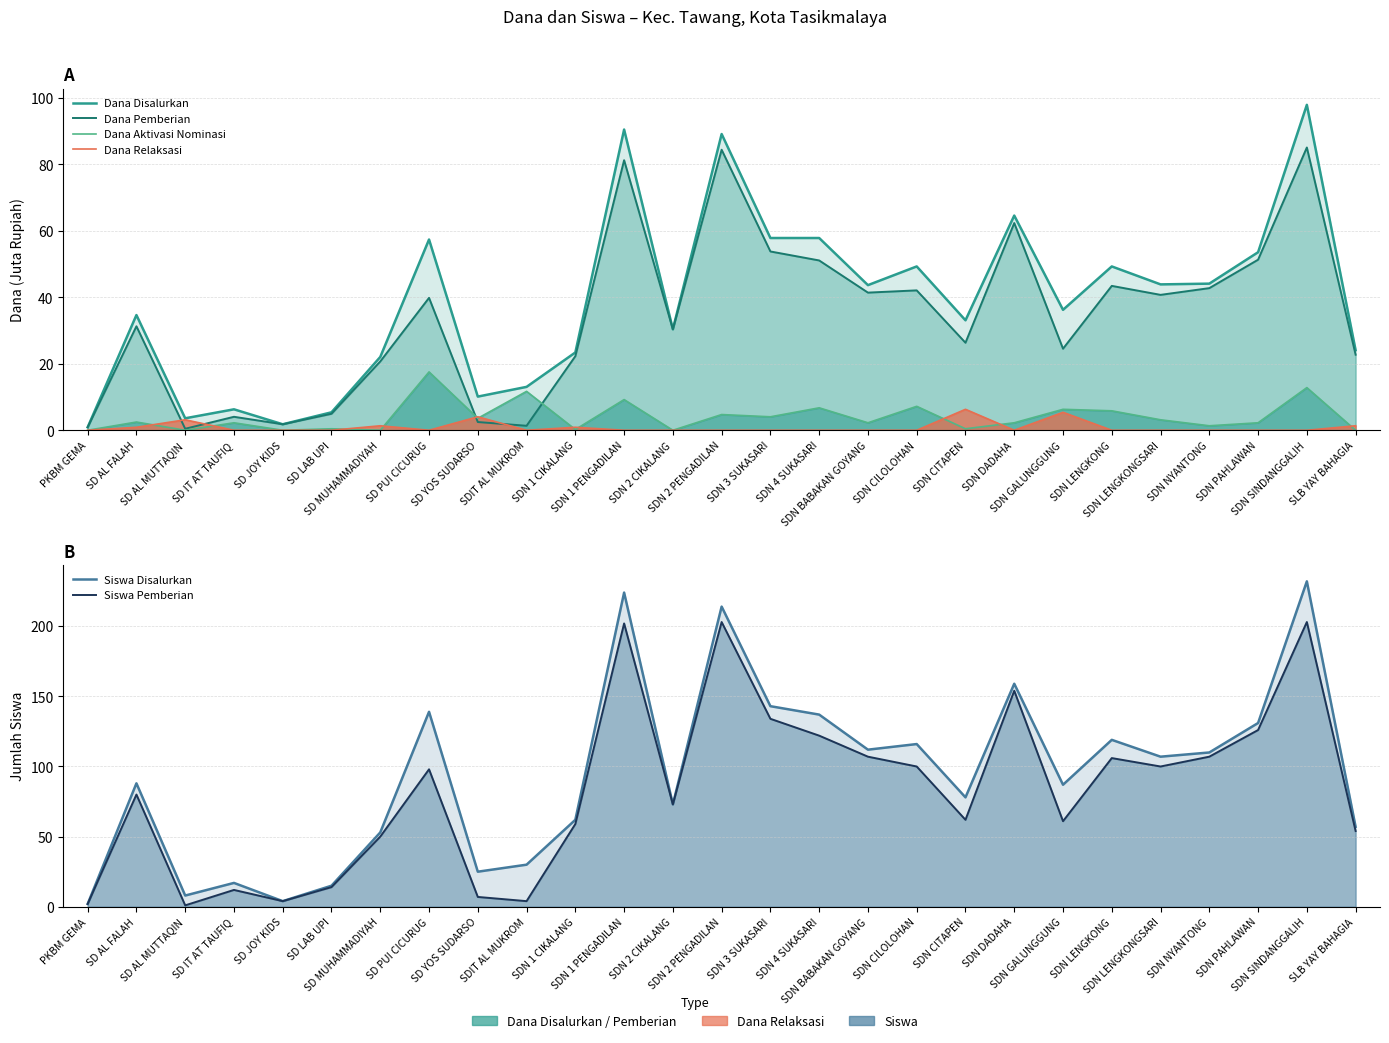

Where do Dana Aktivasi Nominasi and Dana Relaksasi first cross each other?

SD AL FALAH and SD AL MUTTAQIN